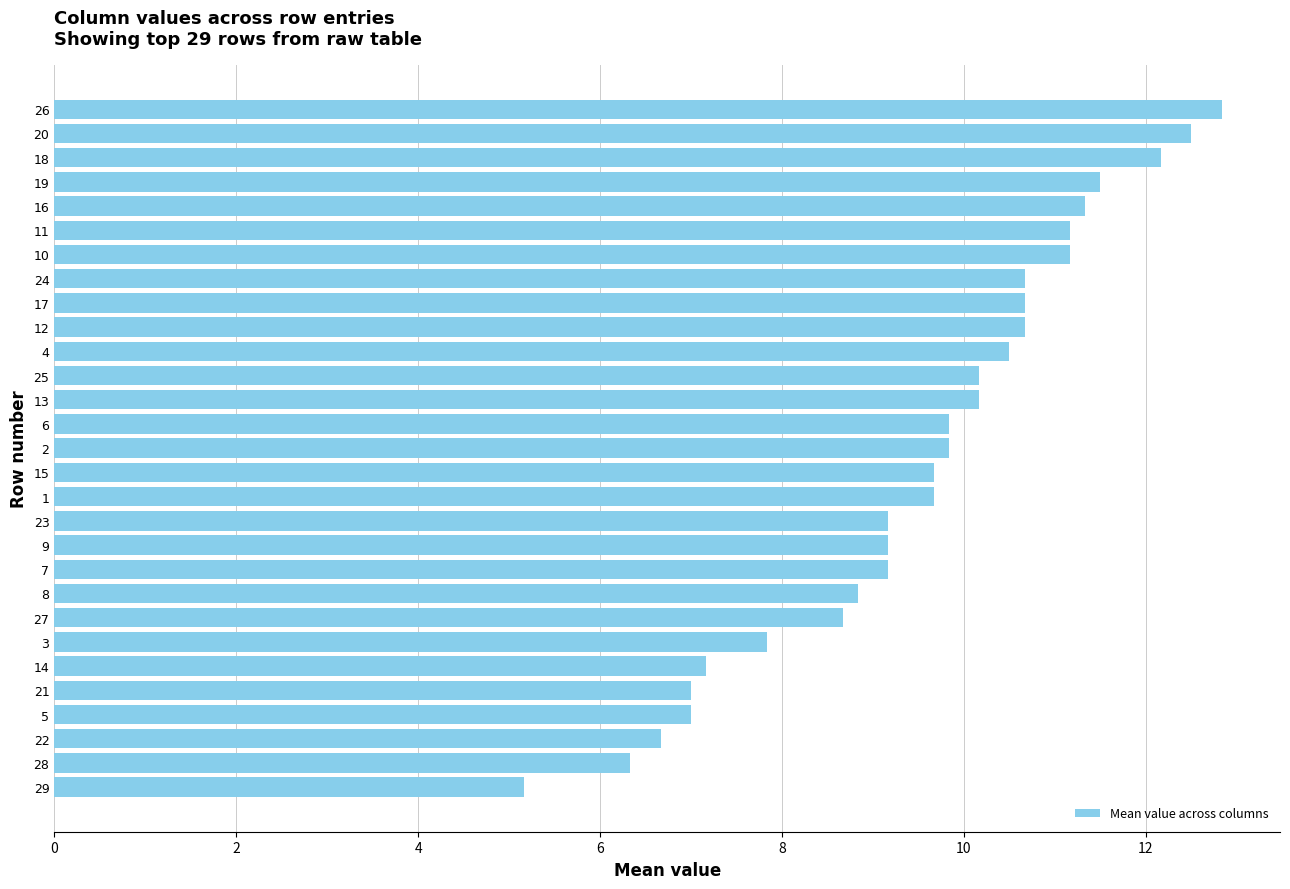

Reading top to bottom, extract all data points from this chart.

26=12.8	20=12.5	18=12.2	19=11.5	16=11.3	11=11.2	10=11.2	24=10.7	17=10.7	12=10.7	4=10.5	25=10.2	13=10.2	6=9.8	2=9.8	15=9.7	1=9.7	23=9.2	9=9.2	7=9.2	8=8.8	27=8.7	3=7.8	14=7.2	21=7.0	5=7.0	22=6.7	28=6.3	29=5.2